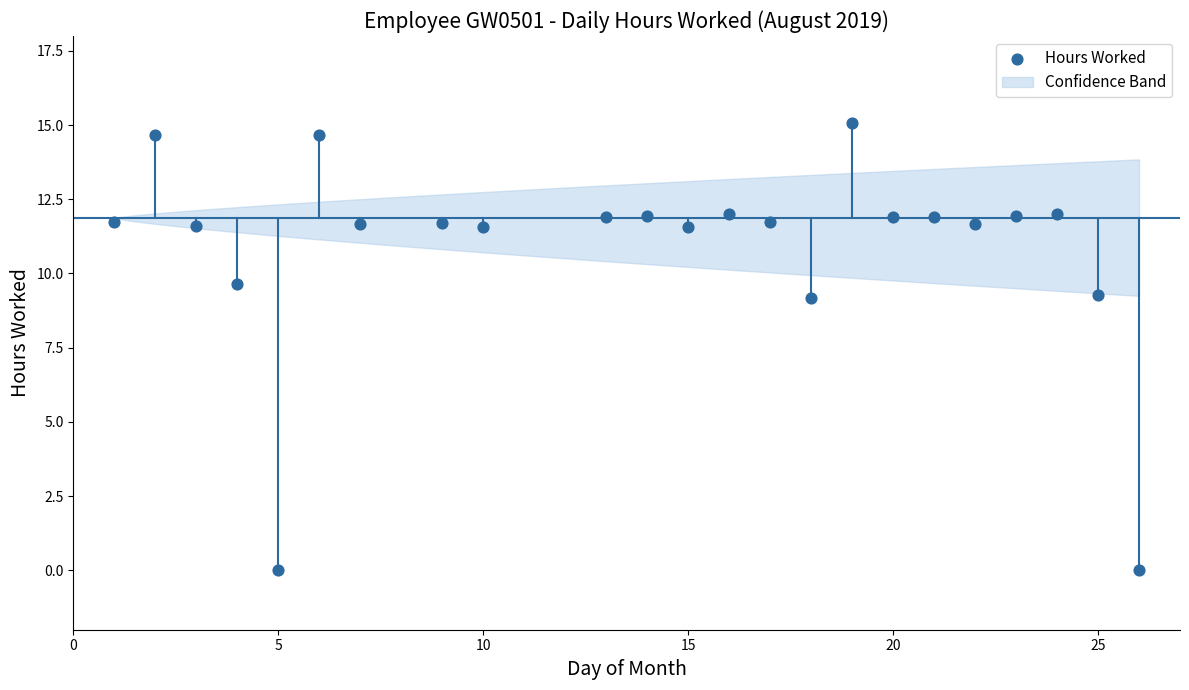

What is the range of X values (max minus min)?

25.0